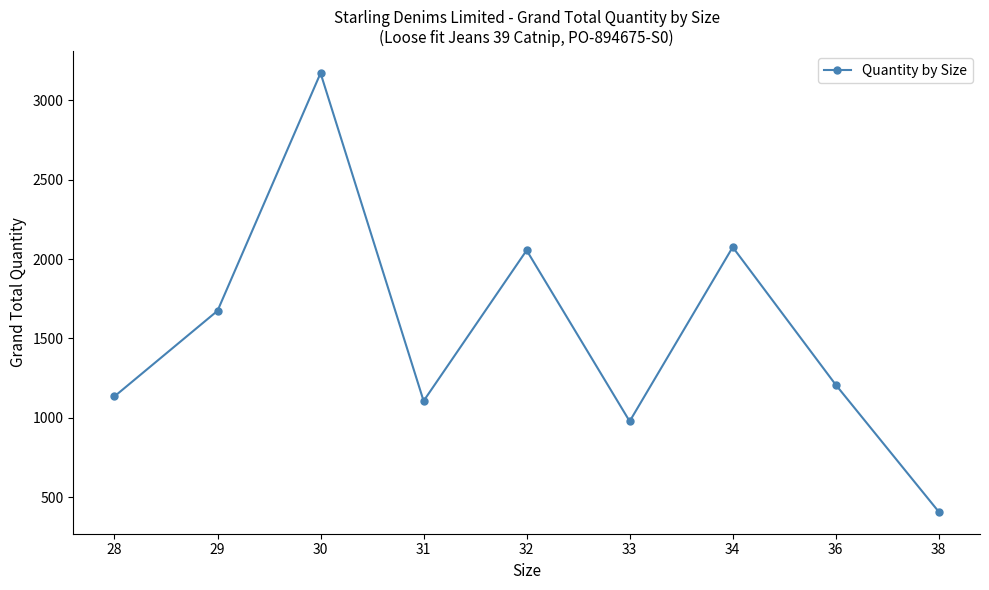

What is the difference between the values at 34 and 38?

1667